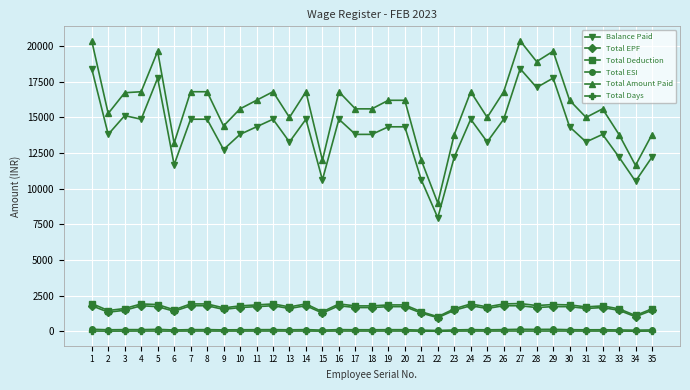

True or false: Total ESI and Total Deduction intersect in this chart.

False